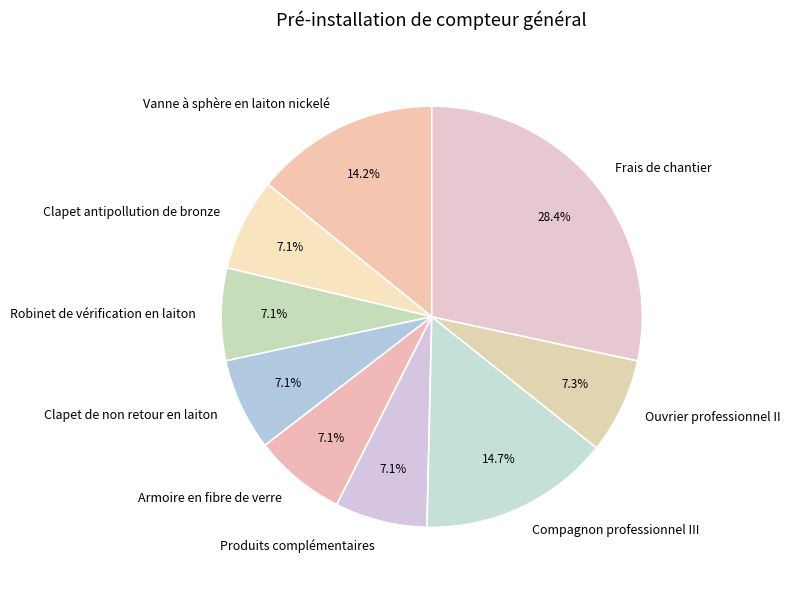

What is the largest slice in the pie chart?

Frais de chantier